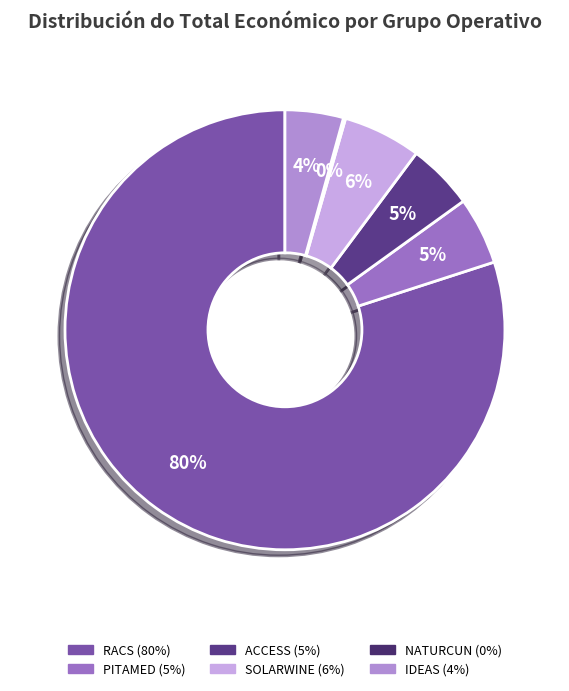

What is the majority slice?

RACS